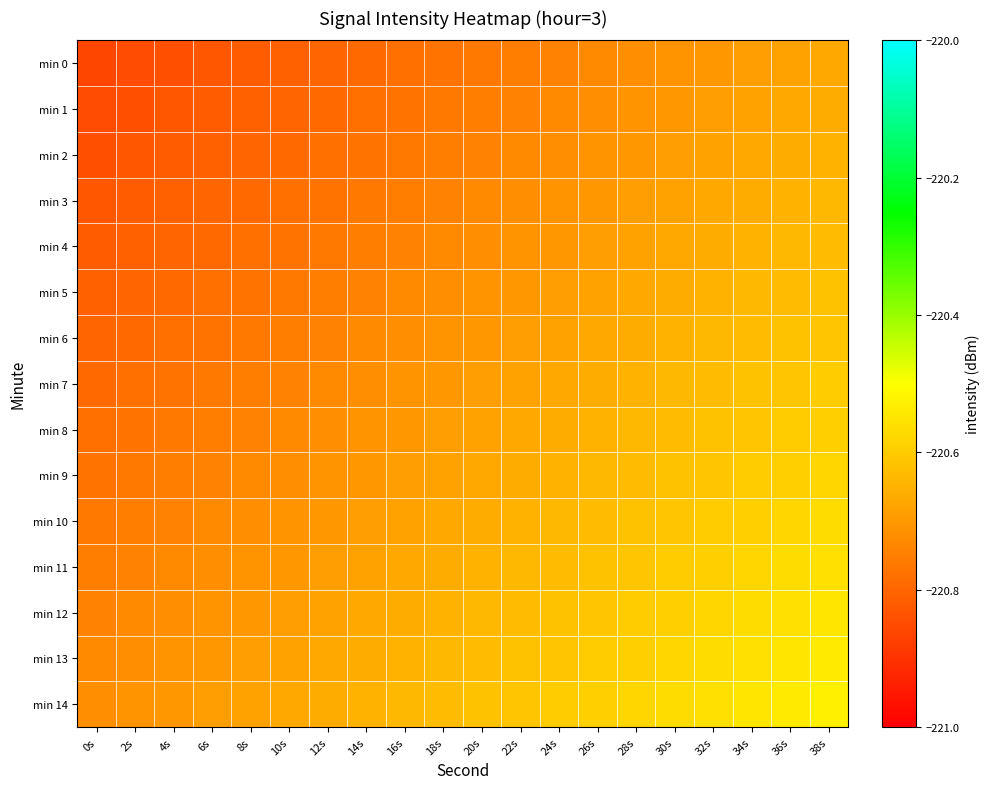

Reading left to right, what are all the values shown in this chart?

min 0: 0s=-220.9	2s=-220.9	4s=-220.8	6s=-220.8	8s=-220.8	10s=-220.8	12s=-220.8	14s=-220.8	16s=-220.8	18s=-220.8	20s=-220.8	22s=-220.8	24s=-220.7	26s=-220.7	28s=-220.7	30s=-220.7	32s=-220.7	34s=-220.7	36s=-220.7	38s=-220.7
min 1: 0s=-220.9	2s=-220.8	4s=-220.8	6s=-220.8	8s=-220.8	10s=-220.8	12s=-220.8	14s=-220.8	16s=-220.8	18s=-220.8	20s=-220.8	22s=-220.7	24s=-220.7	26s=-220.7	28s=-220.7	30s=-220.7	32s=-220.7	34s=-220.7	36s=-220.7	38s=-220.7
min 2: 0s=-220.8	2s=-220.8	4s=-220.8	6s=-220.8	8s=-220.8	10s=-220.8	12s=-220.8	14s=-220.8	16s=-220.8	18s=-220.8	20s=-220.7	22s=-220.7	24s=-220.7	26s=-220.7	28s=-220.7	30s=-220.7	32s=-220.7	34s=-220.7	36s=-220.7	38s=-220.7
min 3: 0s=-220.8	2s=-220.8	4s=-220.8	6s=-220.8	8s=-220.8	10s=-220.8	12s=-220.8	14s=-220.8	16s=-220.8	18s=-220.7	20s=-220.7	22s=-220.7	24s=-220.7	26s=-220.7	28s=-220.7	30s=-220.7	32s=-220.7	34s=-220.7	36s=-220.7	38s=-220.6
min 4: 0s=-220.8	2s=-220.8	4s=-220.8	6s=-220.8	8s=-220.8	10s=-220.8	12s=-220.8	14s=-220.8	16s=-220.7	18s=-220.7	20s=-220.7	22s=-220.7	24s=-220.7	26s=-220.7	28s=-220.7	30s=-220.7	32s=-220.7	34s=-220.7	36s=-220.6	38s=-220.6
min 5: 0s=-220.8	2s=-220.8	4s=-220.8	6s=-220.8	8s=-220.8	10s=-220.8	12s=-220.8	14s=-220.7	16s=-220.7	18s=-220.7	20s=-220.7	22s=-220.7	24s=-220.7	26s=-220.7	28s=-220.7	30s=-220.7	32s=-220.7	34s=-220.6	36s=-220.6	38s=-220.6
min 6: 0s=-220.8	2s=-220.8	4s=-220.8	6s=-220.8	8s=-220.8	10s=-220.8	12s=-220.7	14s=-220.7	16s=-220.7	18s=-220.7	20s=-220.7	22s=-220.7	24s=-220.7	26s=-220.7	28s=-220.7	30s=-220.7	32s=-220.6	34s=-220.6	36s=-220.6	38s=-220.6
min 7: 0s=-220.8	2s=-220.8	4s=-220.8	6s=-220.8	8s=-220.8	10s=-220.7	12s=-220.7	14s=-220.7	16s=-220.7	18s=-220.7	20s=-220.7	22s=-220.7	24s=-220.7	26s=-220.7	28s=-220.7	30s=-220.6	32s=-220.6	34s=-220.6	36s=-220.6	38s=-220.6
min 8: 0s=-220.8	2s=-220.8	4s=-220.8	6s=-220.8	8s=-220.7	10s=-220.7	12s=-220.7	14s=-220.7	16s=-220.7	18s=-220.7	20s=-220.7	22s=-220.7	24s=-220.7	26s=-220.7	28s=-220.6	30s=-220.6	32s=-220.6	34s=-220.6	36s=-220.6	38s=-220.6
min 9: 0s=-220.8	2s=-220.8	4s=-220.8	6s=-220.7	8s=-220.7	10s=-220.7	12s=-220.7	14s=-220.7	16s=-220.7	18s=-220.7	20s=-220.7	22s=-220.7	24s=-220.7	26s=-220.6	28s=-220.6	30s=-220.6	32s=-220.6	34s=-220.6	36s=-220.6	38s=-220.6
min 10: 0s=-220.8	2s=-220.8	4s=-220.7	6s=-220.7	8s=-220.7	10s=-220.7	12s=-220.7	14s=-220.7	16s=-220.7	18s=-220.7	20s=-220.7	22s=-220.7	24s=-220.6	26s=-220.6	28s=-220.6	30s=-220.6	32s=-220.6	34s=-220.6	36s=-220.6	38s=-220.6
min 11: 0s=-220.8	2s=-220.7	4s=-220.7	6s=-220.7	8s=-220.7	10s=-220.7	12s=-220.7	14s=-220.7	16s=-220.7	18s=-220.7	20s=-220.7	22s=-220.6	24s=-220.6	26s=-220.6	28s=-220.6	30s=-220.6	32s=-220.6	34s=-220.6	36s=-220.6	38s=-220.6
min 12: 0s=-220.7	2s=-220.7	4s=-220.7	6s=-220.7	8s=-220.7	10s=-220.7	12s=-220.7	14s=-220.7	16s=-220.7	18s=-220.7	20s=-220.6	22s=-220.6	24s=-220.6	26s=-220.6	28s=-220.6	30s=-220.6	32s=-220.6	34s=-220.6	36s=-220.6	38s=-220.6
min 13: 0s=-220.7	2s=-220.7	4s=-220.7	6s=-220.7	8s=-220.7	10s=-220.7	12s=-220.7	14s=-220.7	16s=-220.7	18s=-220.6	20s=-220.6	22s=-220.6	24s=-220.6	26s=-220.6	28s=-220.6	30s=-220.6	32s=-220.6	34s=-220.6	36s=-220.6	38s=-220.5
min 14: 0s=-220.7	2s=-220.7	4s=-220.7	6s=-220.7	8s=-220.7	10s=-220.7	12s=-220.7	14s=-220.7	16s=-220.6	18s=-220.6	20s=-220.6	22s=-220.6	24s=-220.6	26s=-220.6	28s=-220.6	30s=-220.6	32s=-220.6	34s=-220.6	36s=-220.5	38s=-220.5